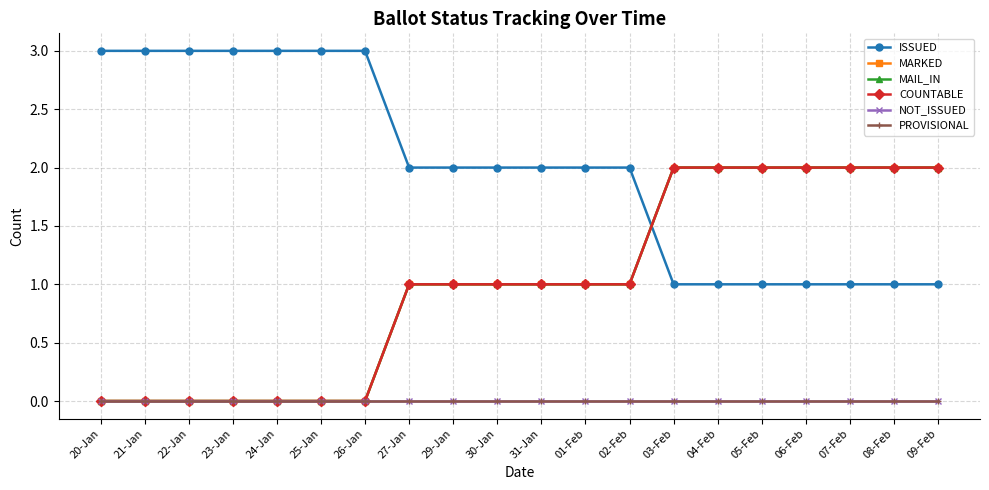

What is the label of the 18th point from the left?

07-Feb